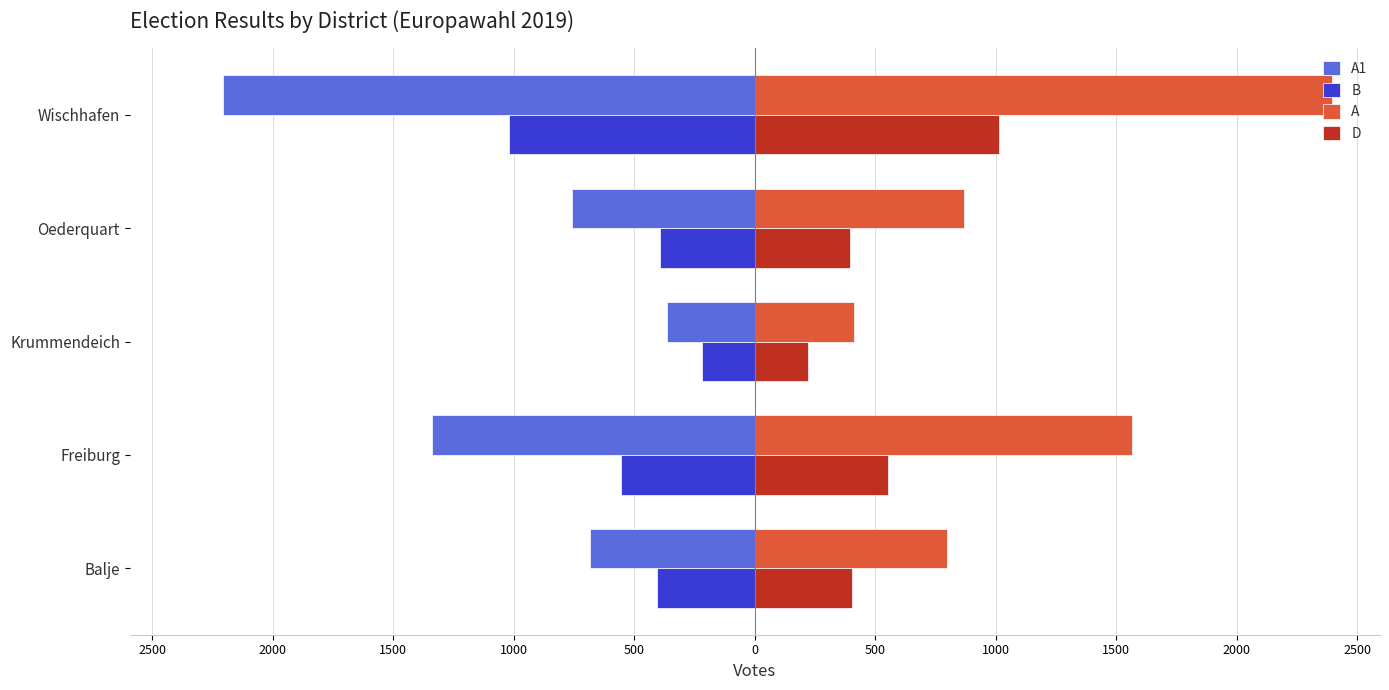

What are all the series names shown in the legend?

A1, B, A, D